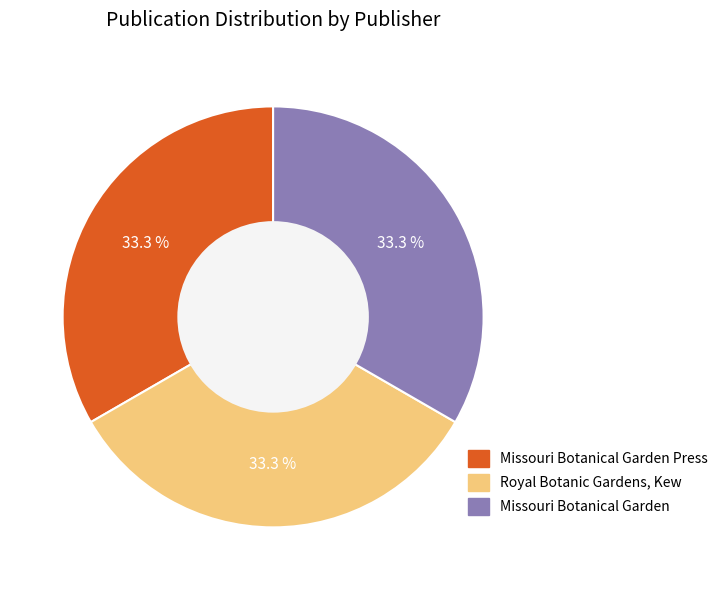

Count the number of slices in the pie.

3